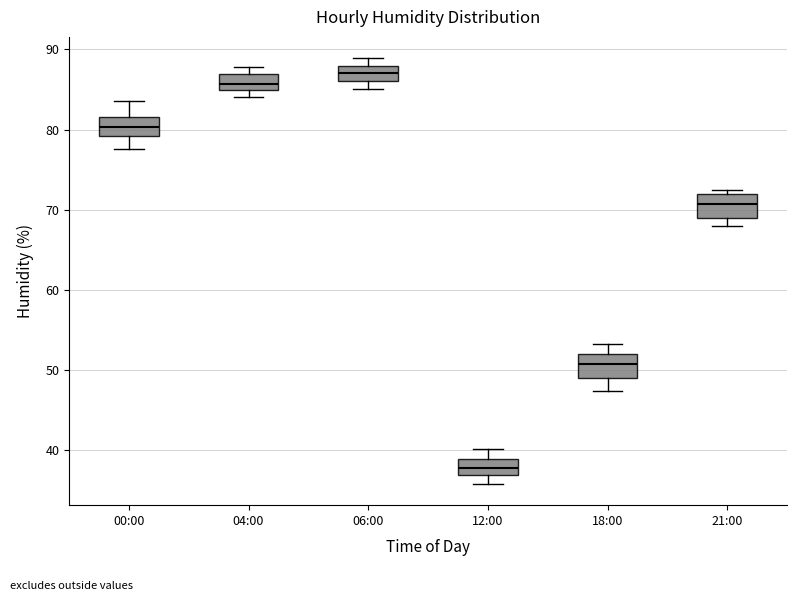

Reading left to right, transcribe this box plot: for each box, give where its median line is, the range the box spans, and where its two whiskers end, as read against the y-axis. The values are not printed on the chart, so give them approximately, as read against the axis.

00:00: median 80, box 79 to 82, whiskers 78 to 84
04:00: median 86, box 85 to 87, whiskers 84 to 88
06:00: median 87, box 86 to 88, whiskers 85 to 89
12:00: median 38, box 37 to 39, whiskers 36 to 40
18:00: median 51, box 49 to 52, whiskers 47 to 53
21:00: median 71, box 69 to 72, whiskers 68 to 73